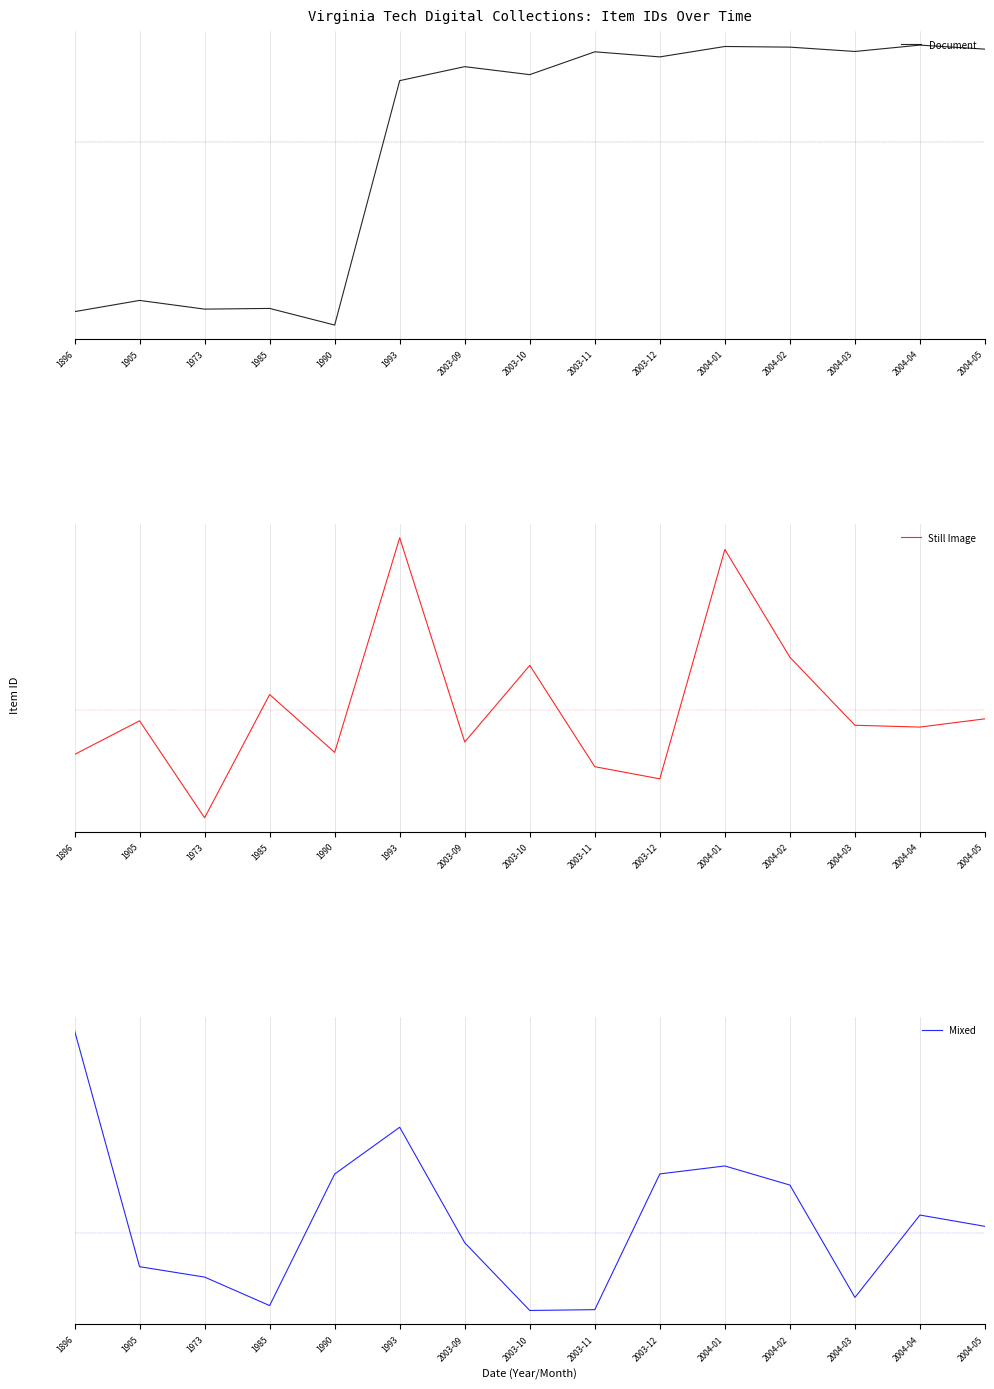

How many lines are shown in the chart?

3